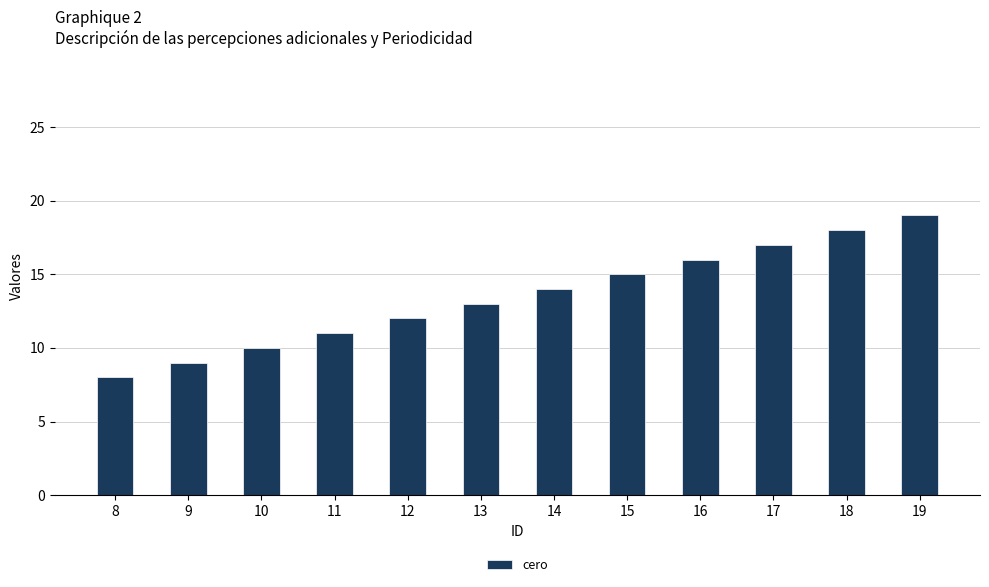

How many data points are less than 14?

6